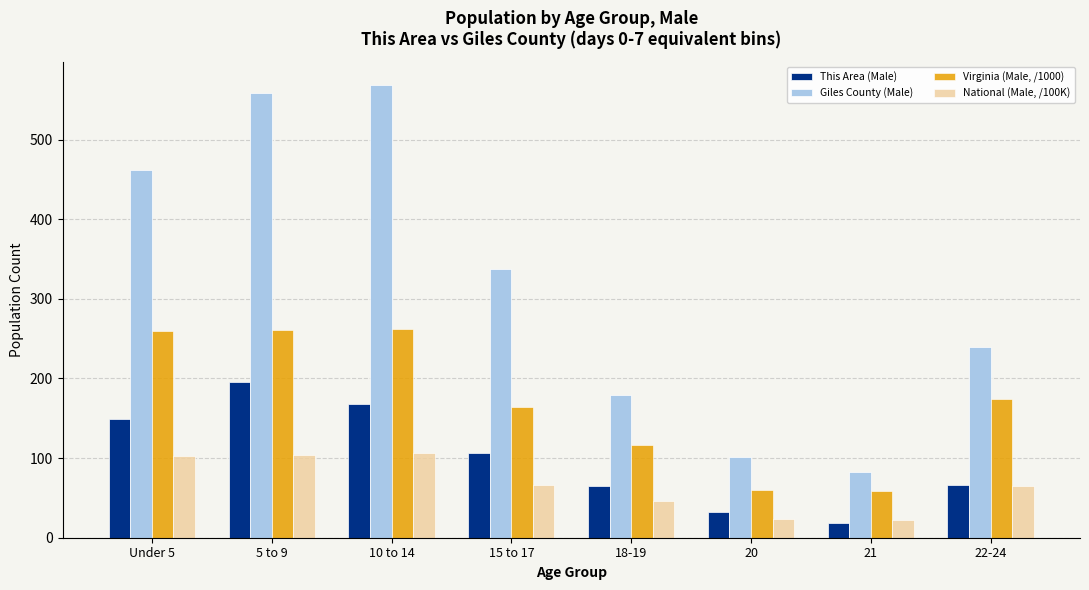

What is the label of the 8th bar from the right?

Under 5